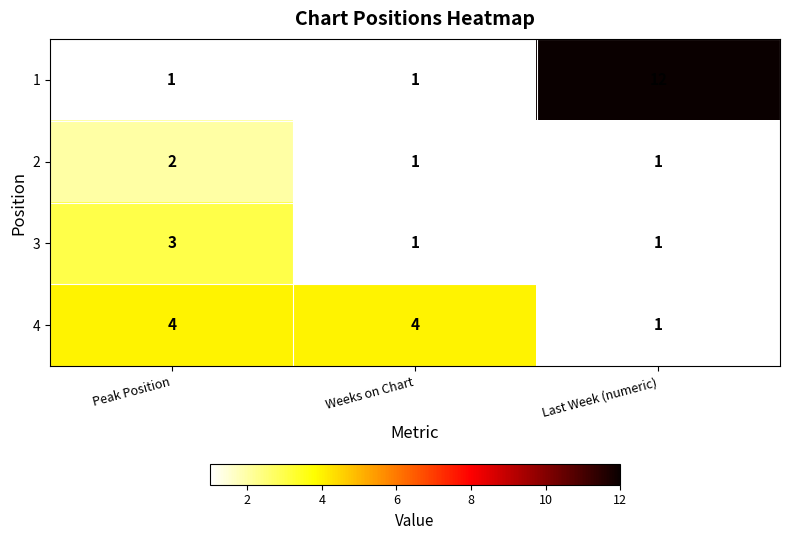

What is the greatest value displayed?

12